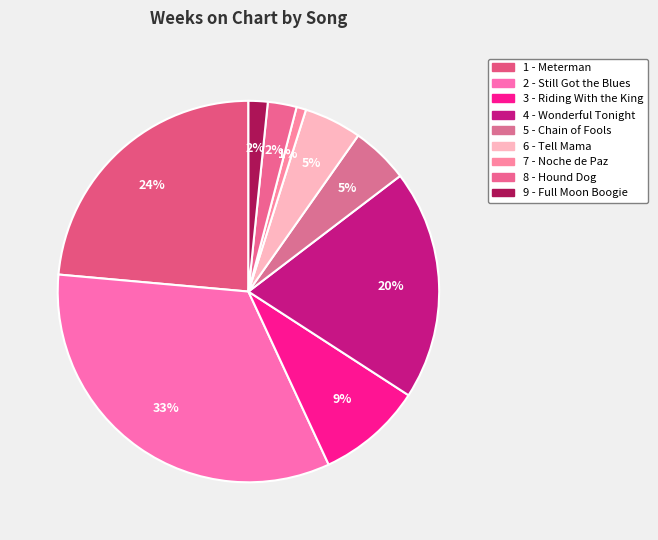

Which category has the biggest portion of the pie?

2 - Still Got the Blues